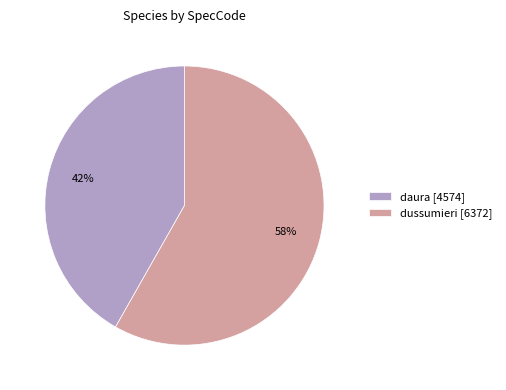

To the nearest percent, what portion does daura represent?

42%